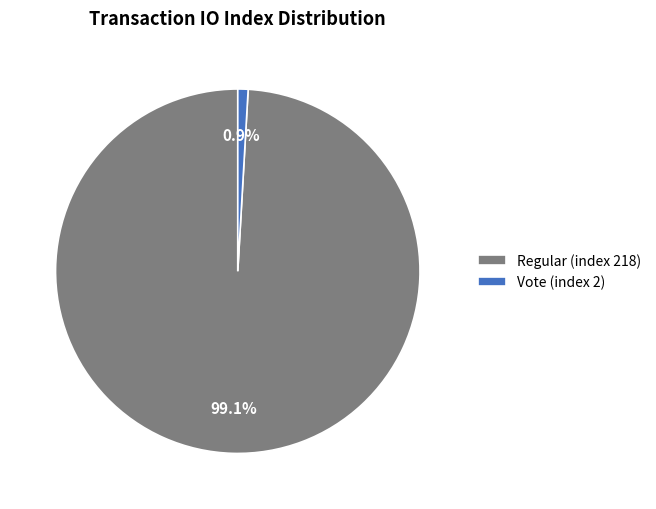

Between Regular (index 218) and Vote (index 2), which is larger?

Regular (index 218)